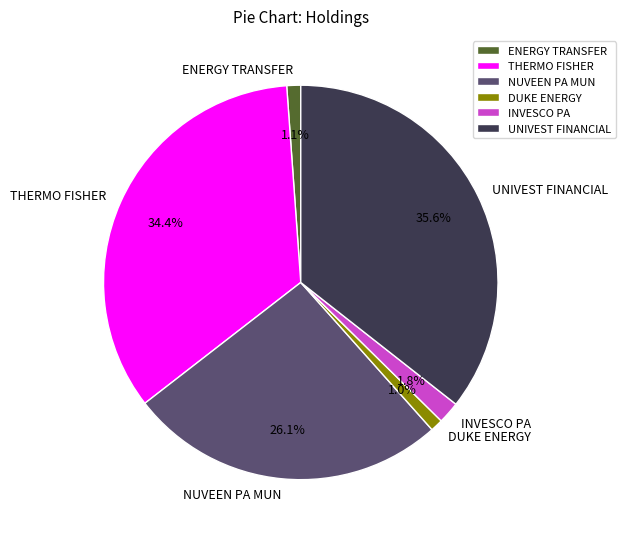

Do UNIVEST FINANCIAL and ENERGY TRANSFER together represent more than half of the pie?

No